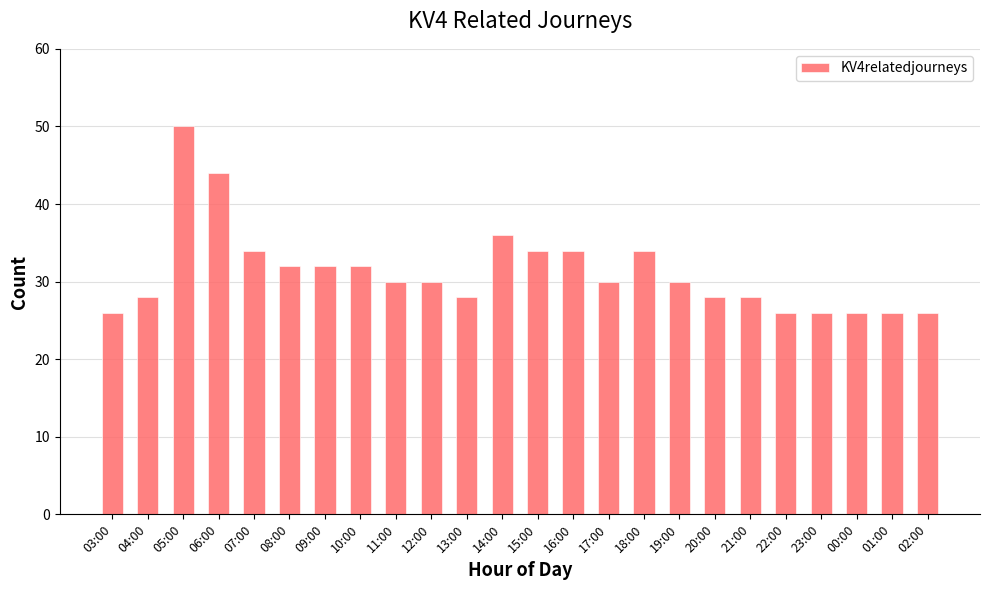

Which label corresponds to the largest value in the chart?

05:00